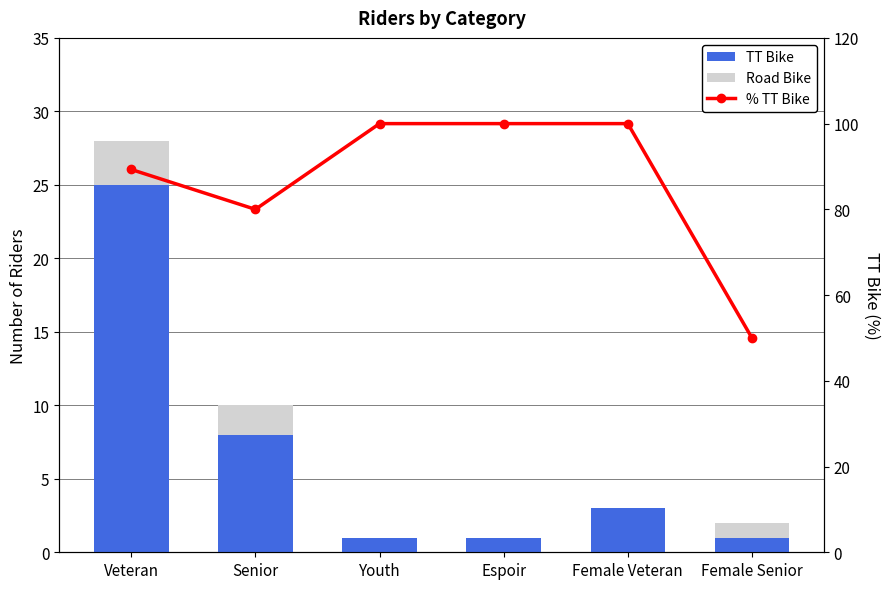

What is the sum of all Road Bike values?

6.0